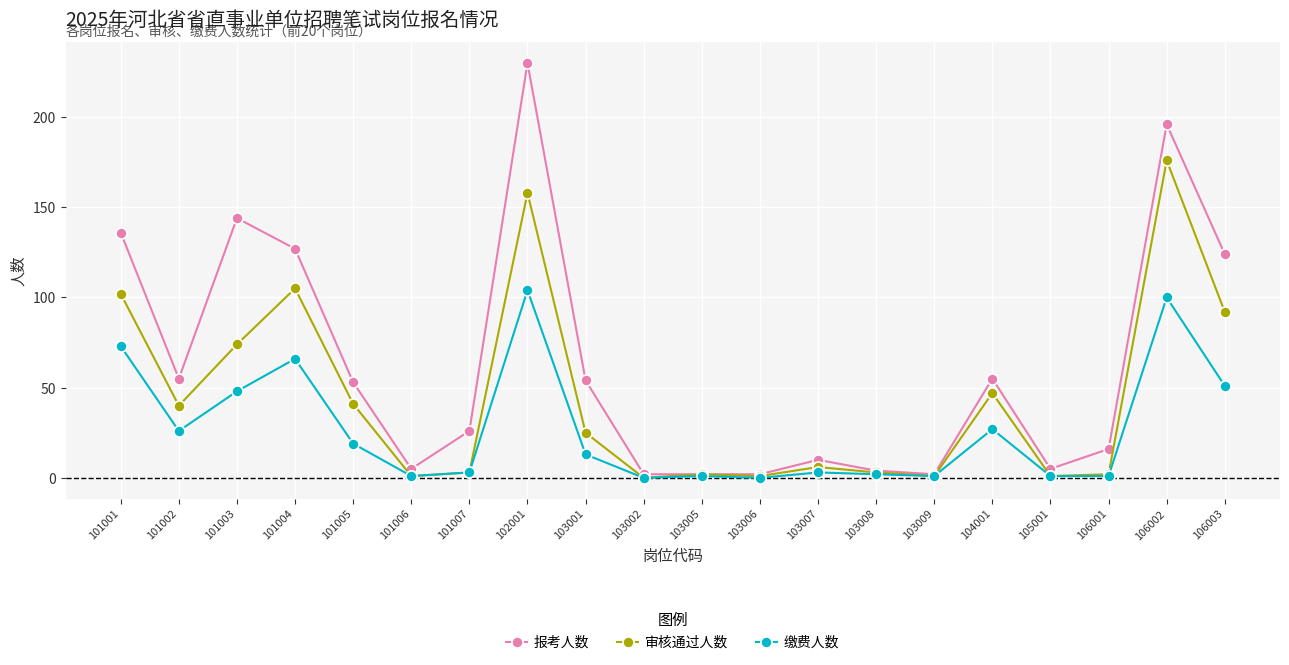

What is the sum of the 报考人数 values at 103009 and 104001?

57